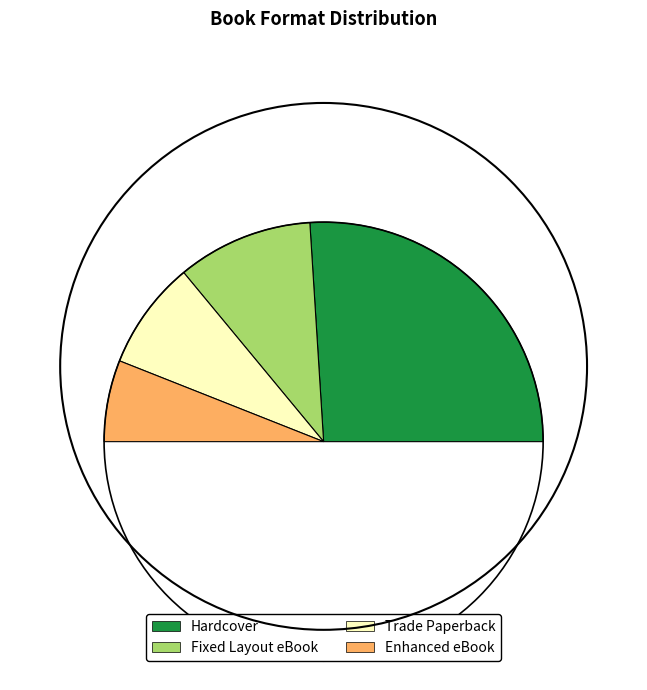

Does Hardcover represent more than half of the total?

Yes